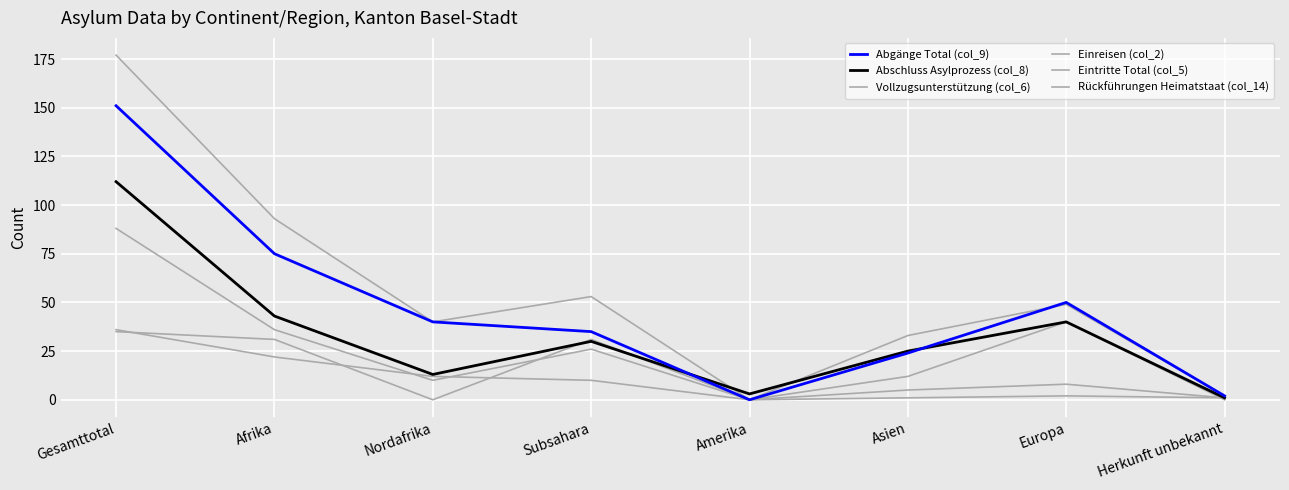

True or false: Einreisen (col_2) and Rückführungen Heimatstaat (col_14) cross at least once.

False